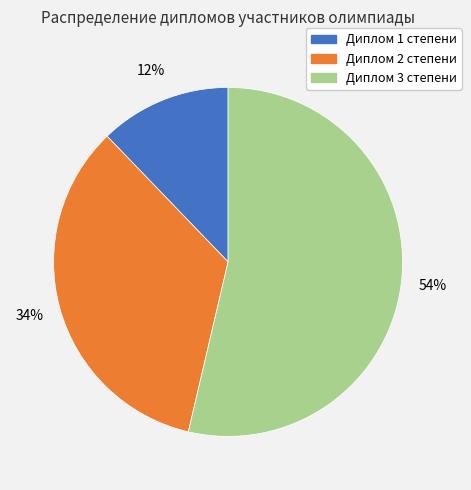

Does Диплом 3 степени represent more than half of the total?

Yes